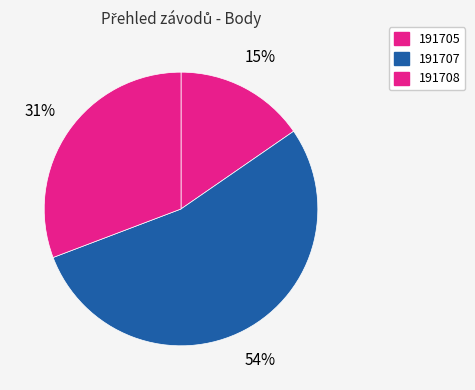

The 191707 slice represents 54% of the pie. True or false?

True